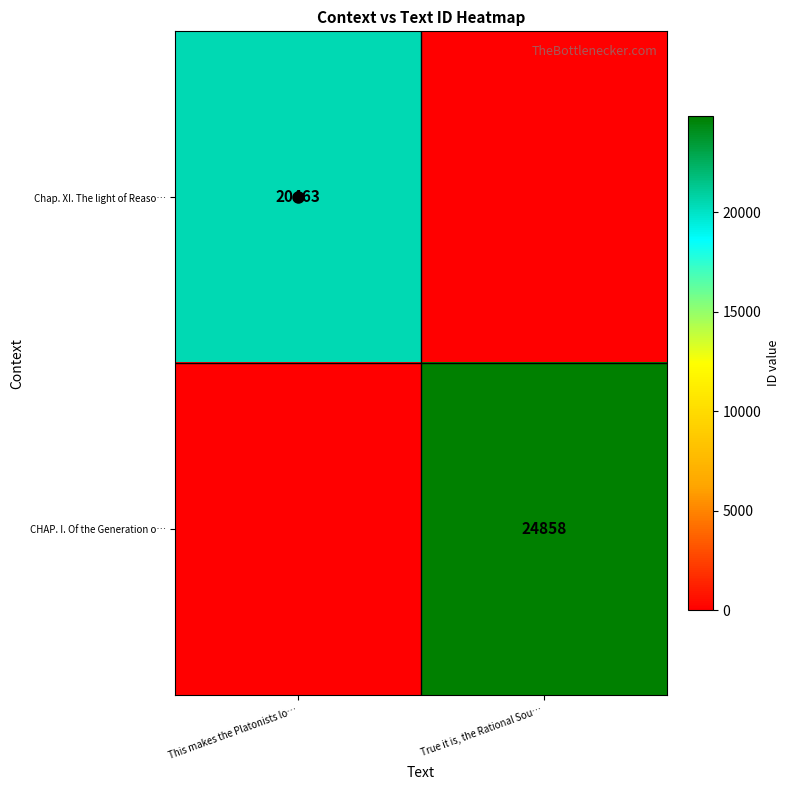

Which series has the largest range (max minus min)?

CHAP. I. Of the Generation o…